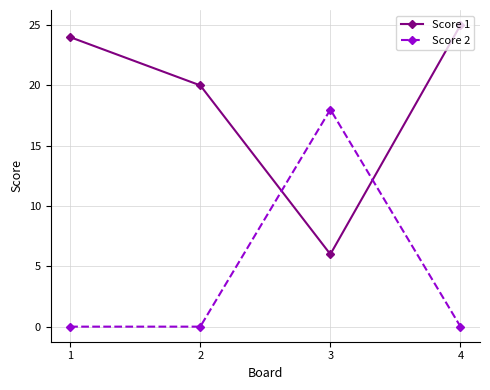

Does the chart have visible grid lines?

Yes